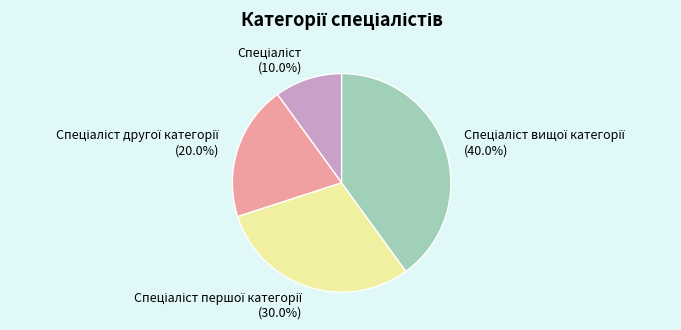

Is there a majority slice in this chart?

No